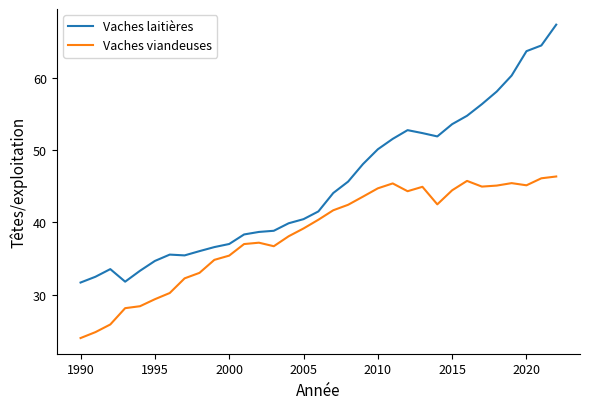

What is the minimum value shown in the chart?

24.0